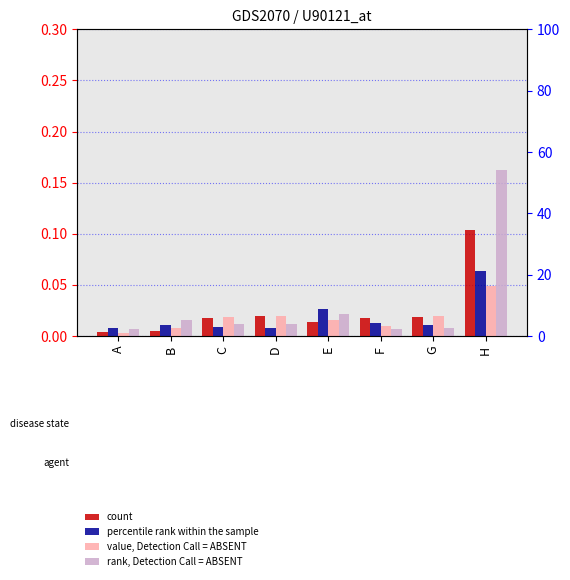

Reading right to left, what are all the values shown in this chart?

count: H=0.1	G=0.0	F=0.0	E=0.0	D=0.0	C=0.0	B=0.0	A=0.0
percentile rank within the sample: H=0.1	G=0.0	F=0.0	E=0.0	D=0.0	C=0.0	B=0.0	A=0.0
value, Detection Call = ABSENT: H=0.0	G=0.0	F=0.0	E=0.0	D=0.0	C=0.0	B=0.0	A=0.0
rank, Detection Call = ABSENT: H=0.2	G=0.0	F=0.0	E=0.0	D=0.0	C=0.0	B=0.0	A=0.0